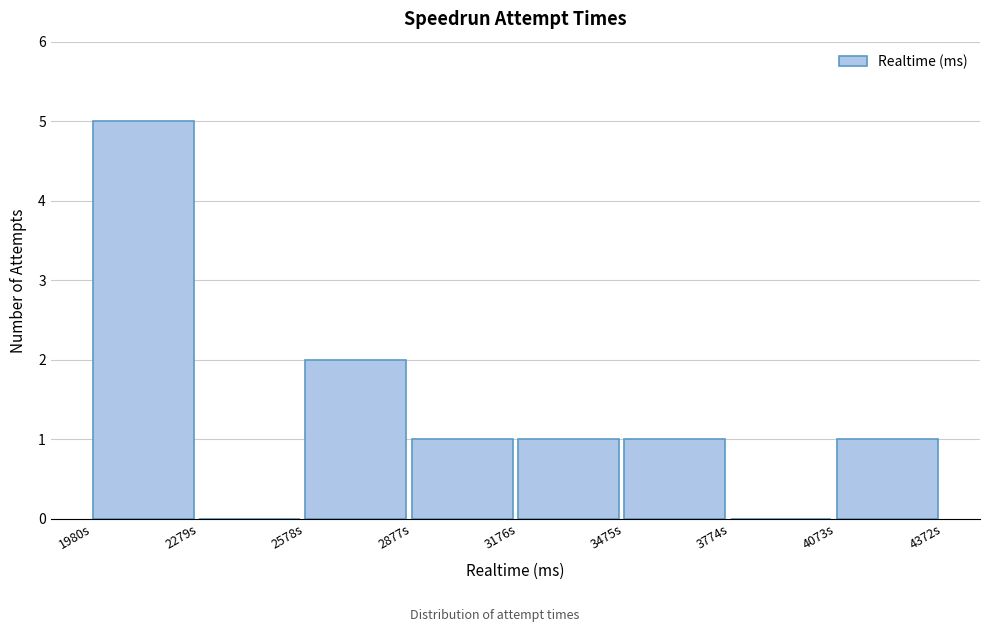

Reading right to left, transcribe all the data shown in this chart.

4073s=1	3774s=0	3475s=1	3176s=1	2877s=1	2578s=2	2279s=0	1980s=5